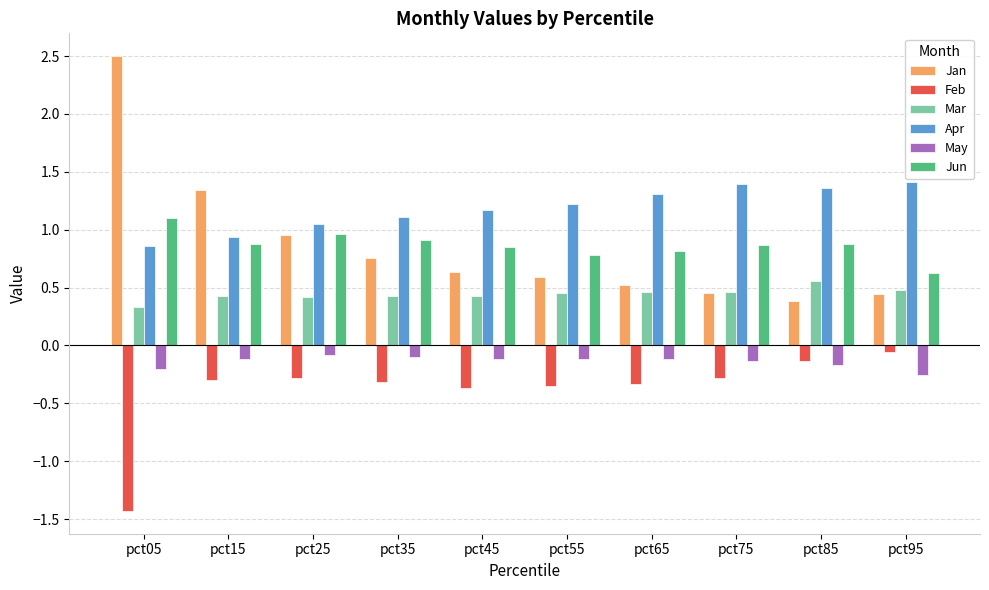

How many groups of bars are there?

10